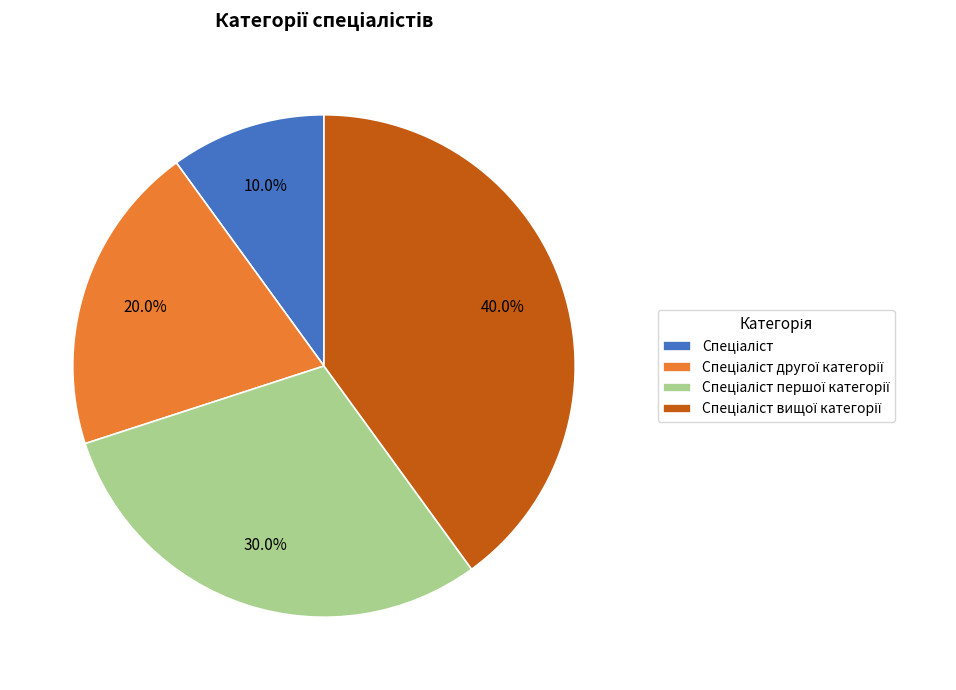

Is there a majority slice in this chart?

No